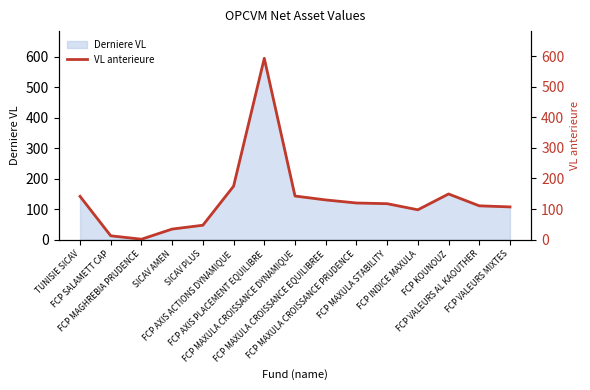

What is the average value?

131.9